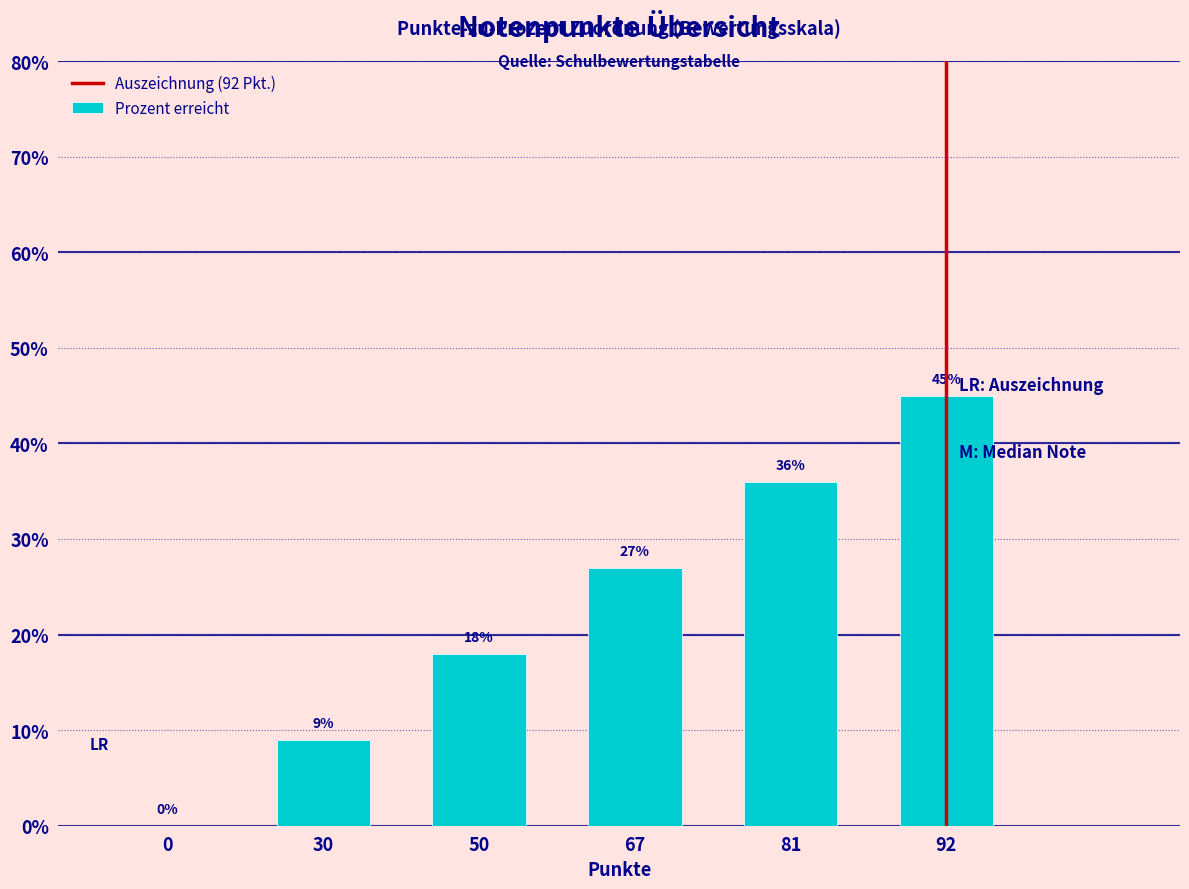

What is the sum of the values at 92 and 81?

81